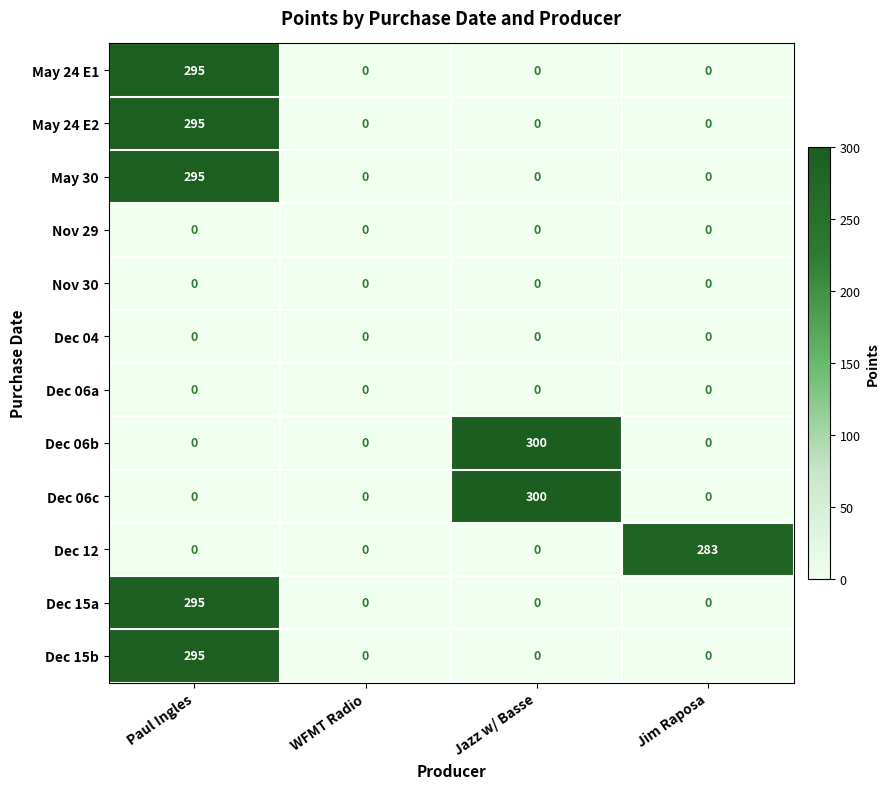

Between WFMT Radio and Jim Raposa, which series saw the biggest shift?

Dec 12